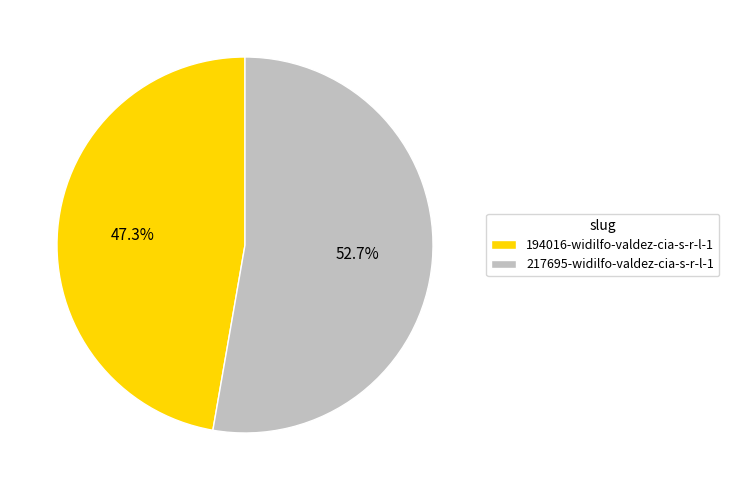

True or false: 217695-widilfo-valdez-cia-s-r-l-1 accounts for 47% of the total.

False